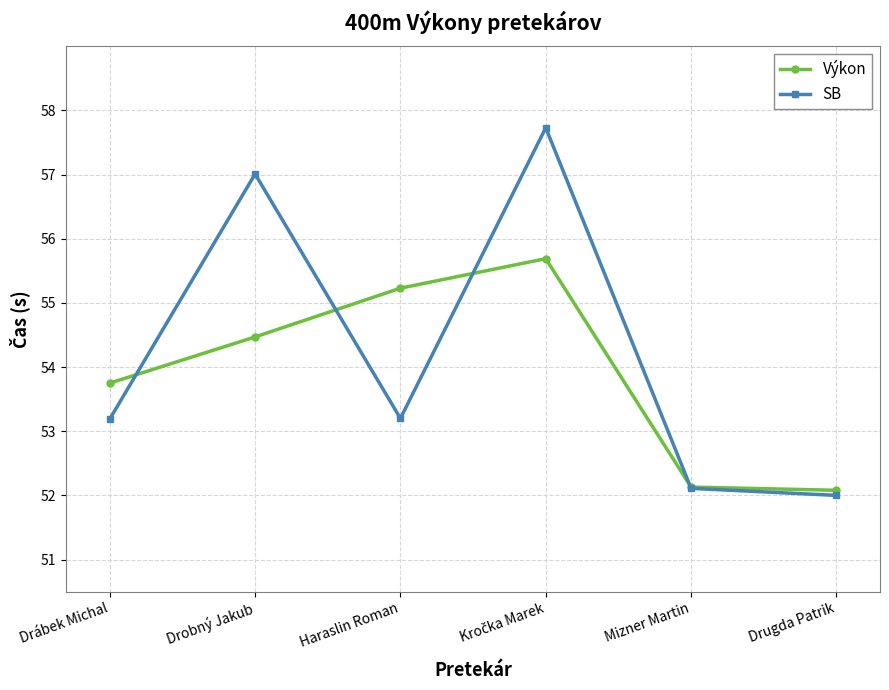

What is the smallest value displayed?

52.0